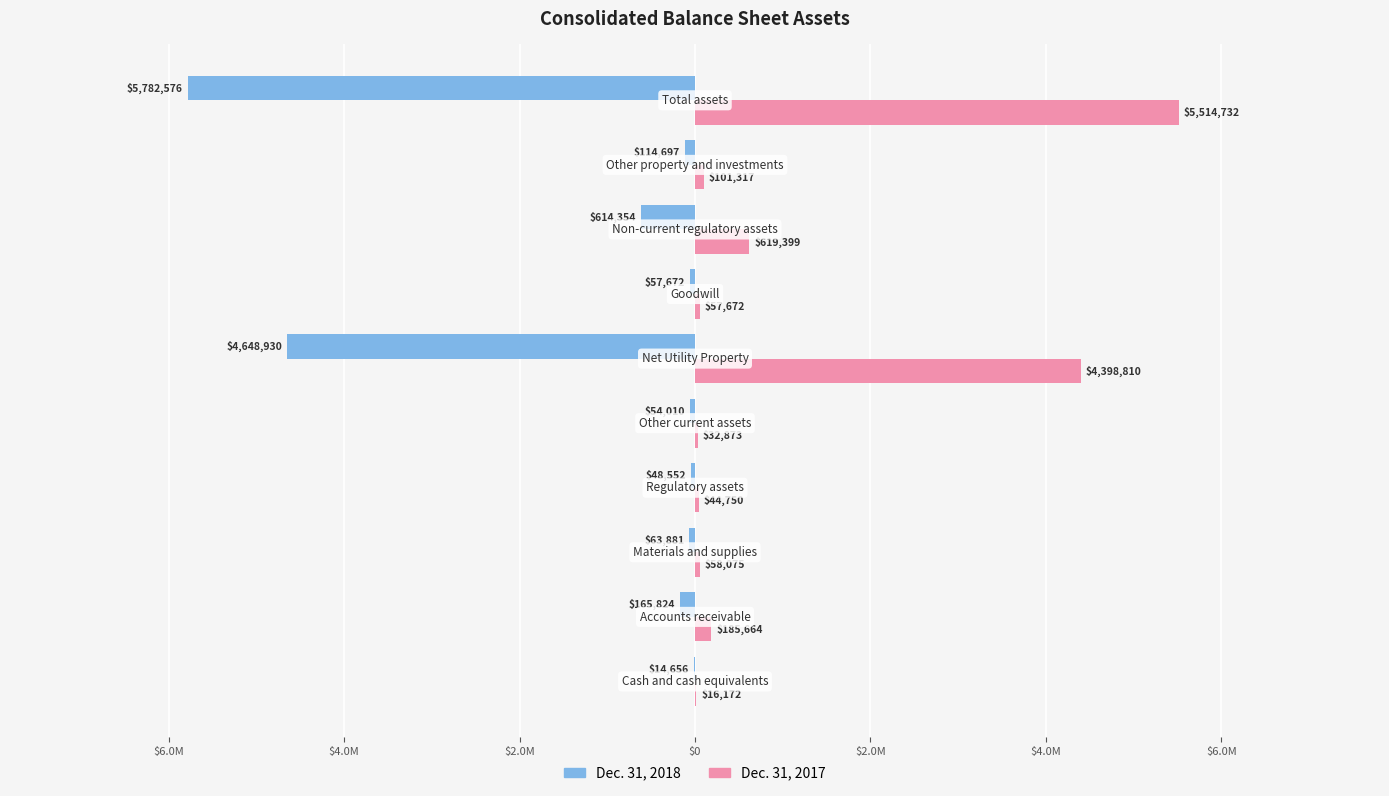

What are all the series names shown in the legend?

Dec. 31, 2018, Dec. 31, 2017